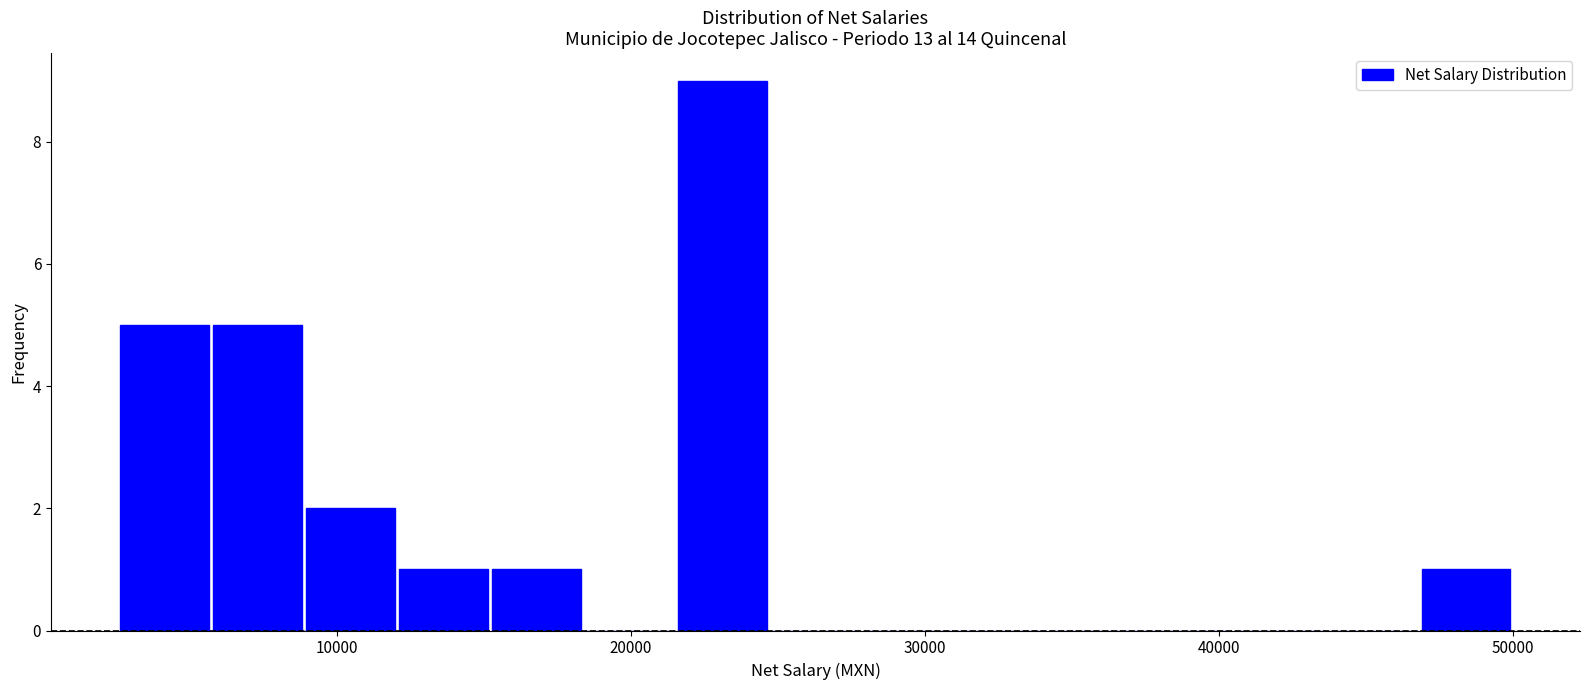

Read against the x-axis, roughly where is the centre of the tallest bar?

23000